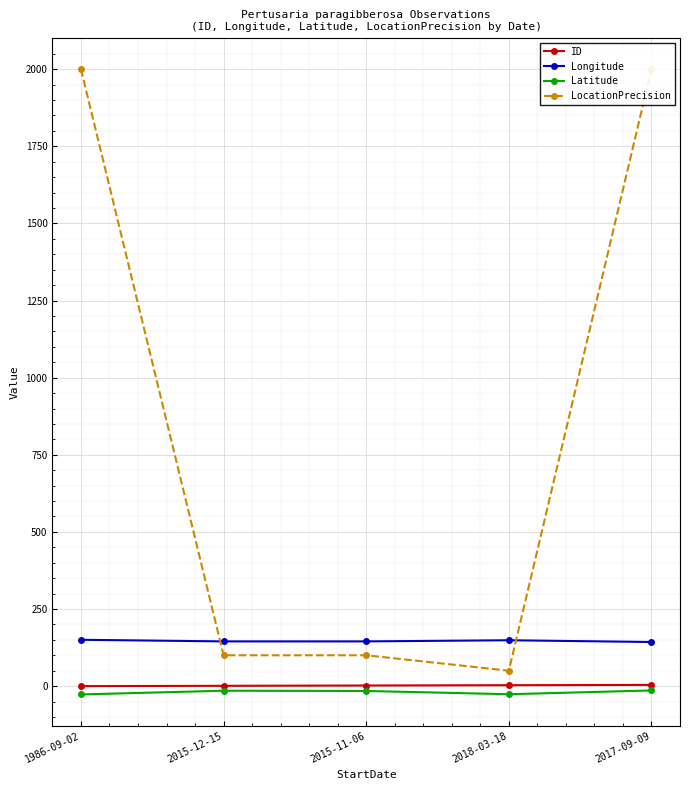

True or false: ID has a value of 4.0 at 2017-09-09.

True